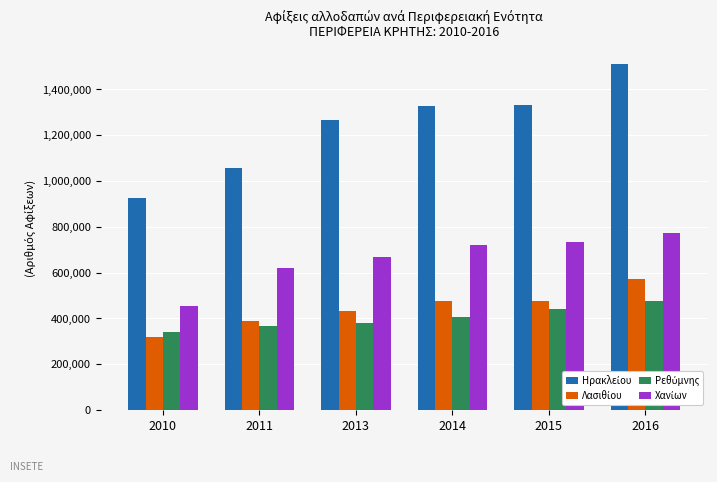

At which category is the sum across all series the highest?

2016